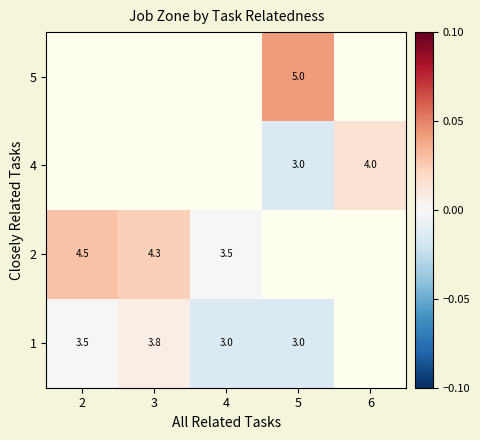

Is the value of 2 at 3 greater than the value of 1 at 4?

Yes